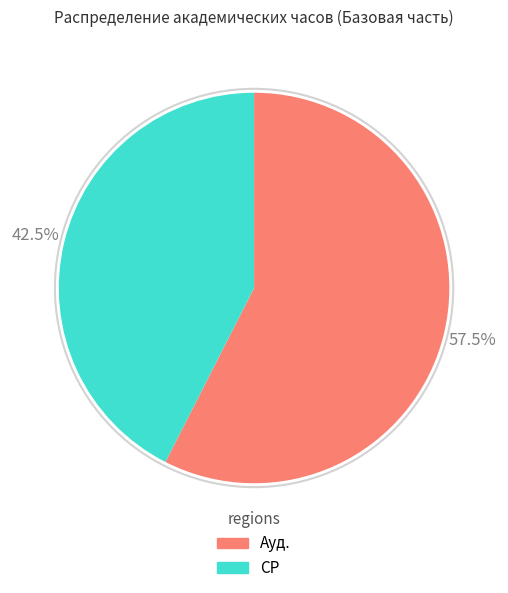

Combined, what portion of the pie is Ауд. and СР?

100.0%